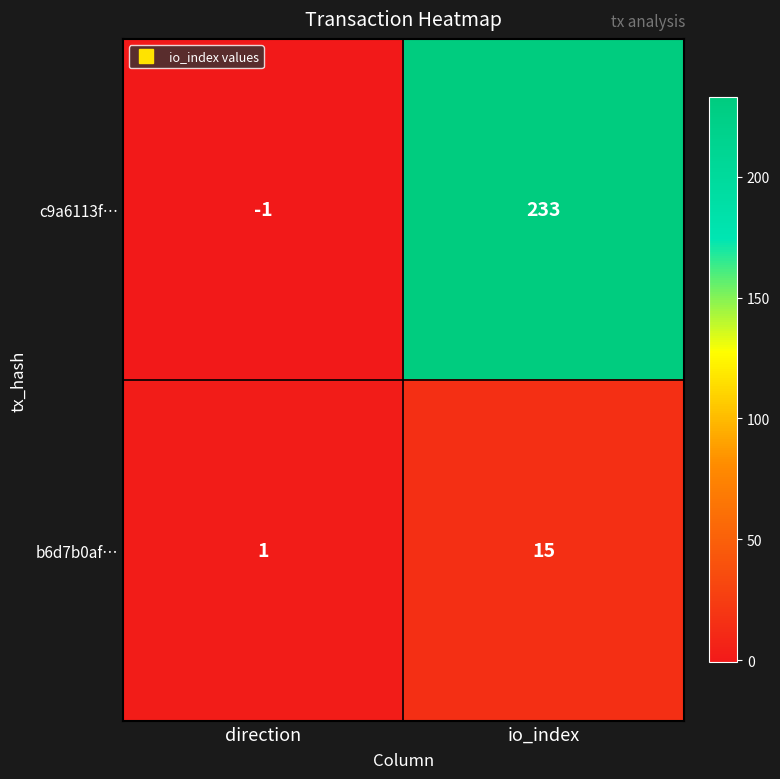

How many categories are shown in the chart?

2